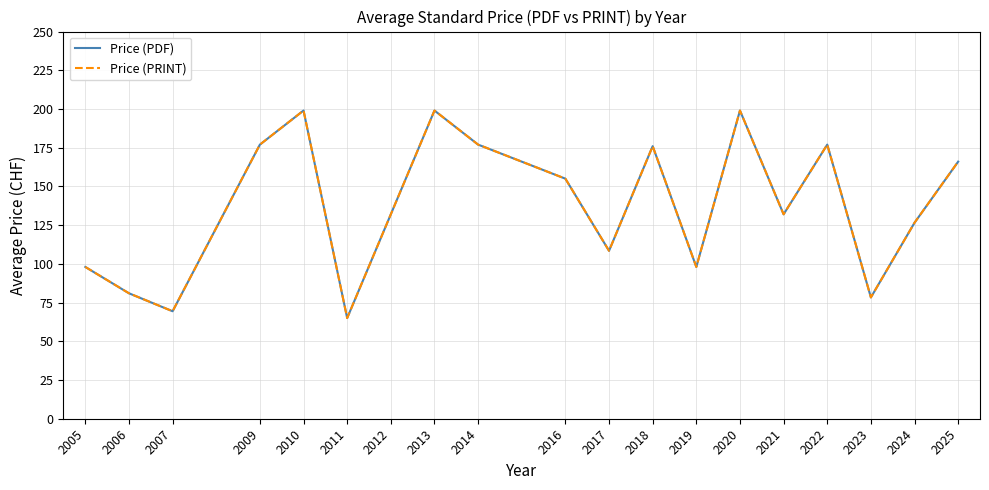

What is the smallest value displayed?

65.0